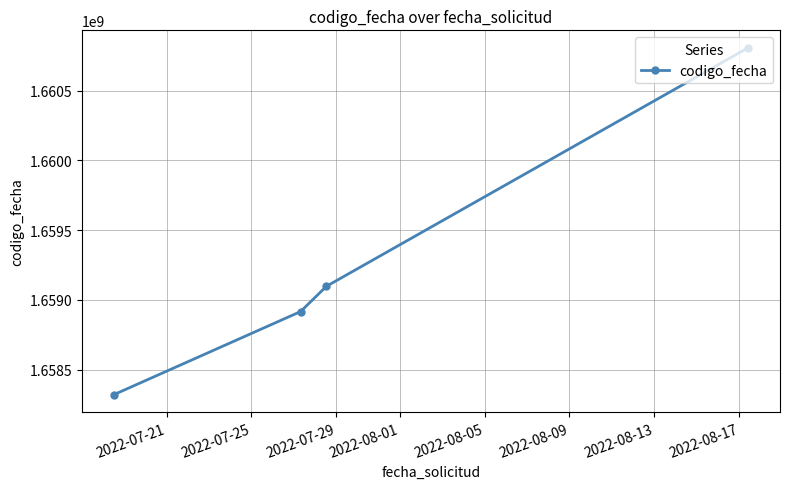

How many values are below 1659097190?

2